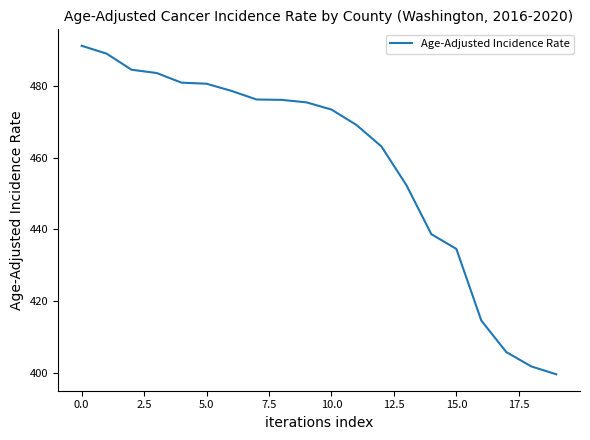

What is the minimum value shown in the chart?

399.5